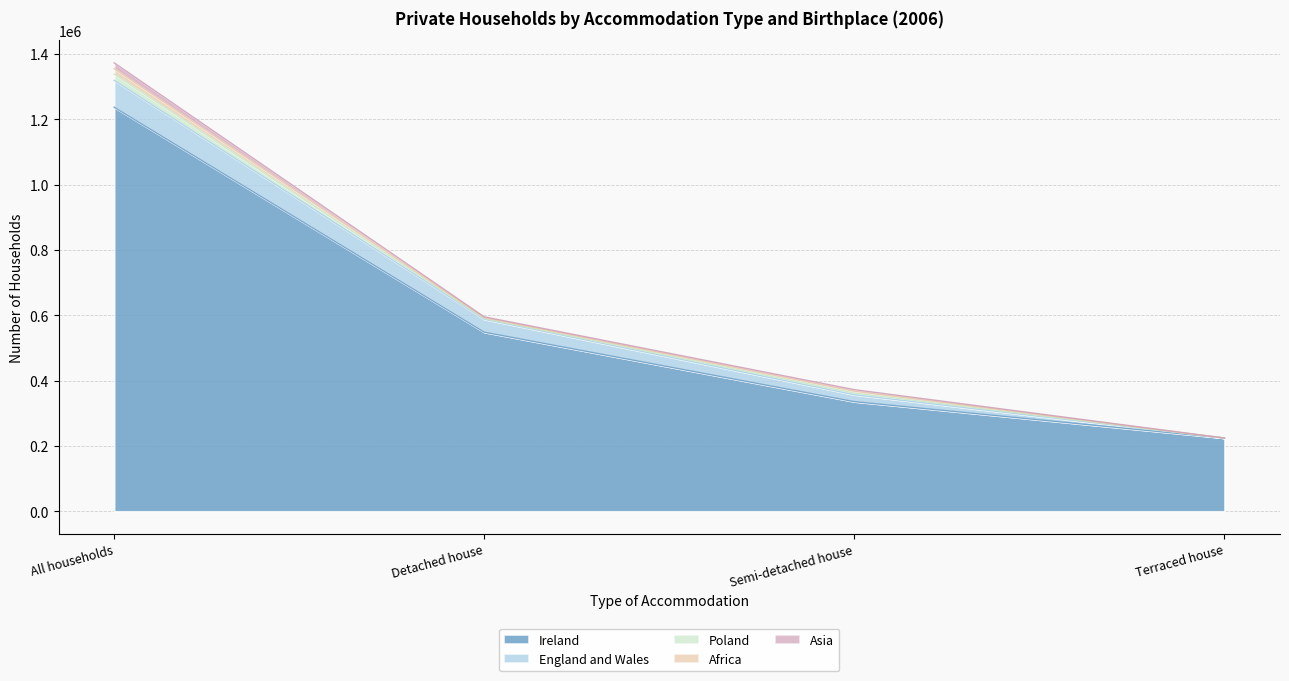

At which category is the sum across all series the highest?

All households